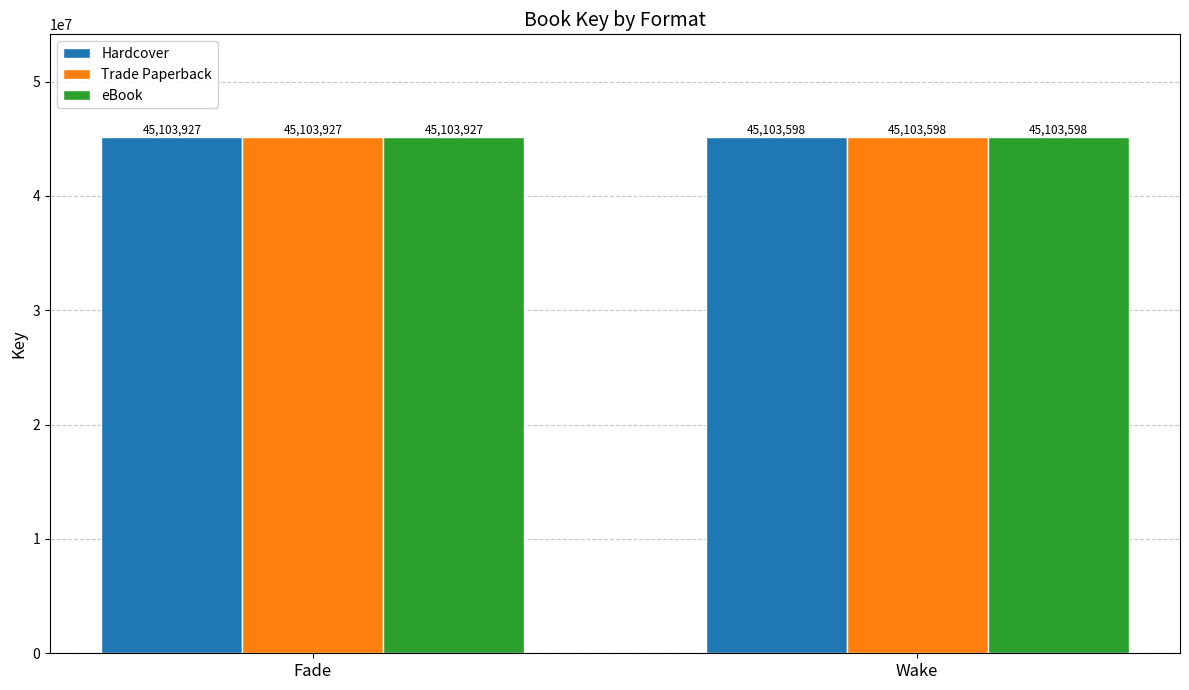

How many bars are there in total?

6